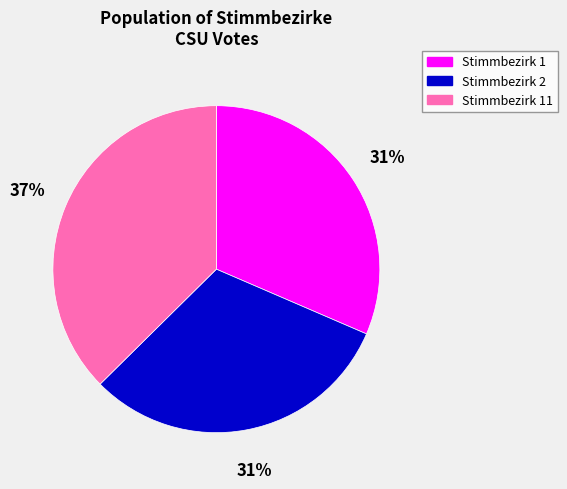

What percentage is the Stimmbezirk 11 slice, to the nearest percent?

37%